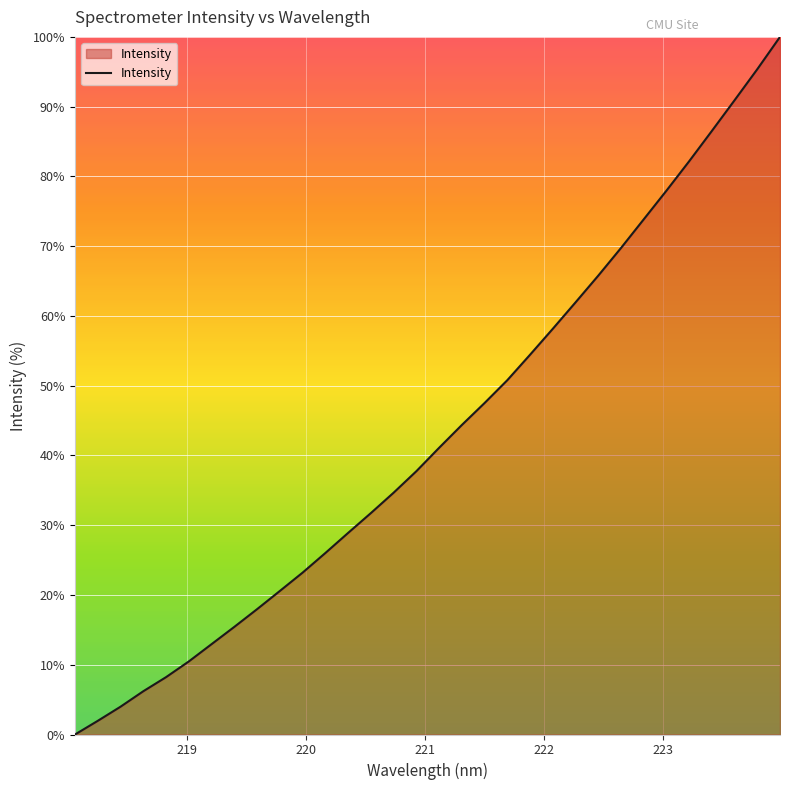

What is the difference between the maximum and minimum values?

100.0